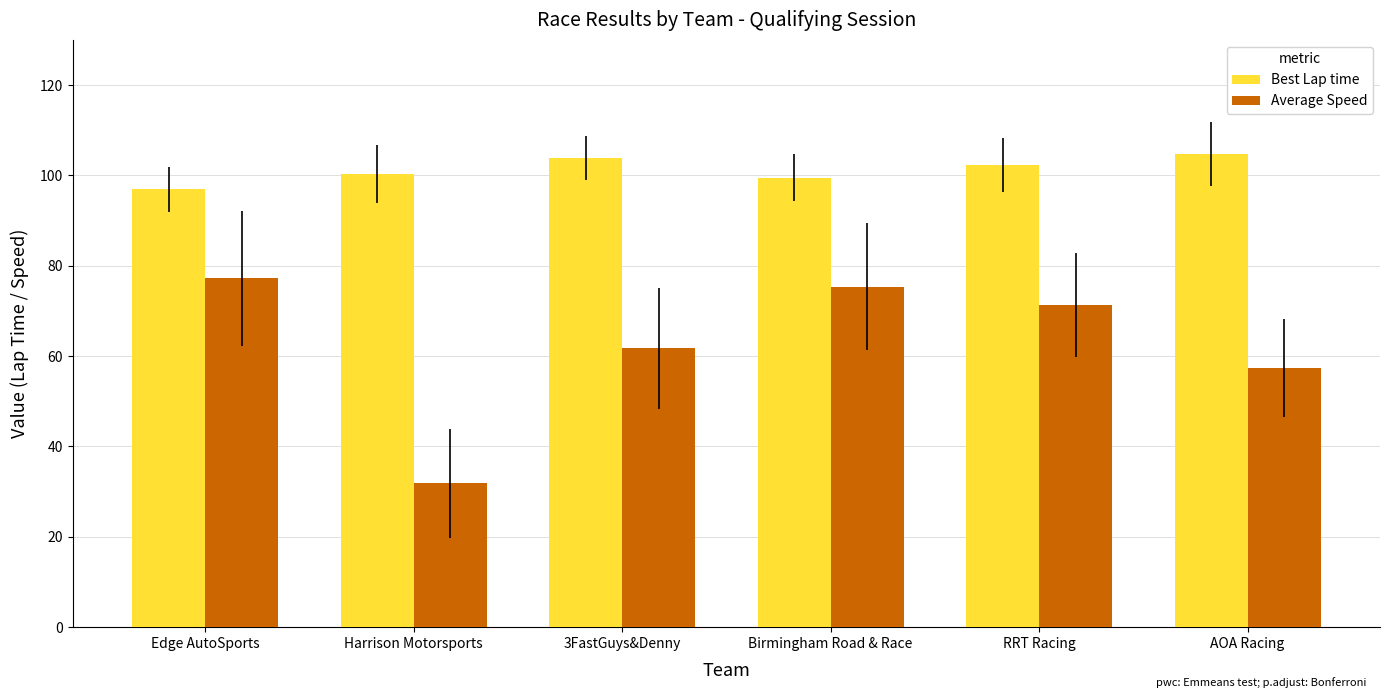

How many groups of bars are there?

6